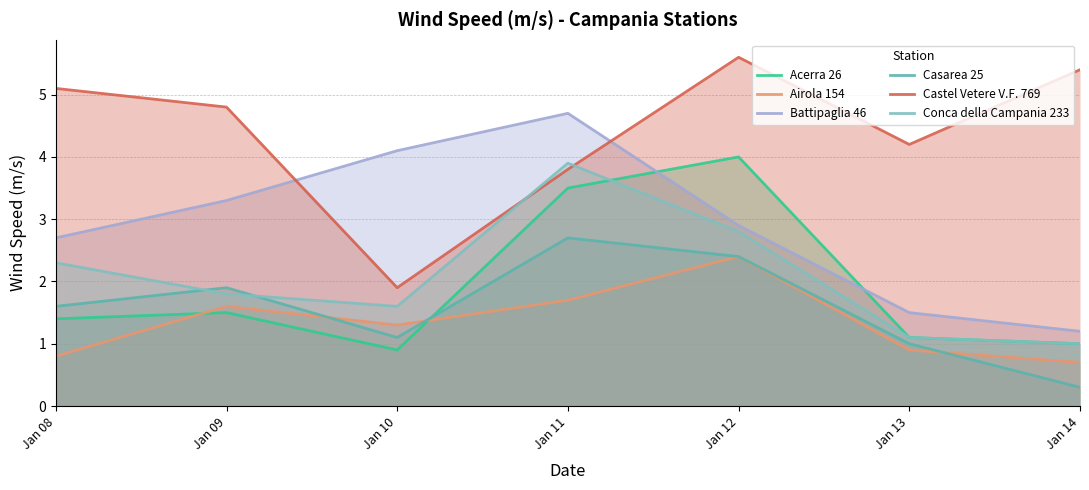

Between Jan 09 and Jan 12, which series saw the biggest shift?

Acerra 26